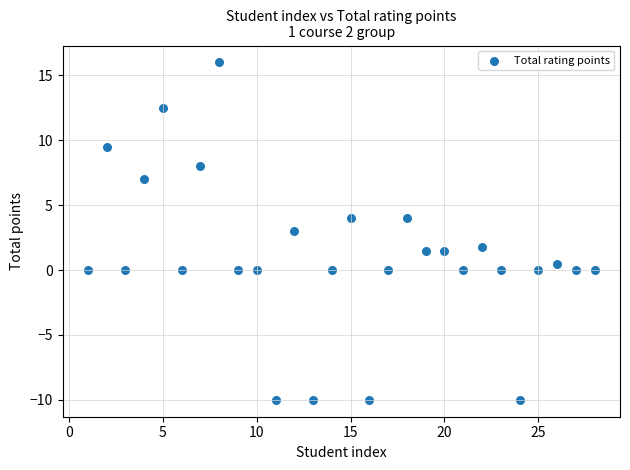

What is the range of Y values (max minus min)?

26.0